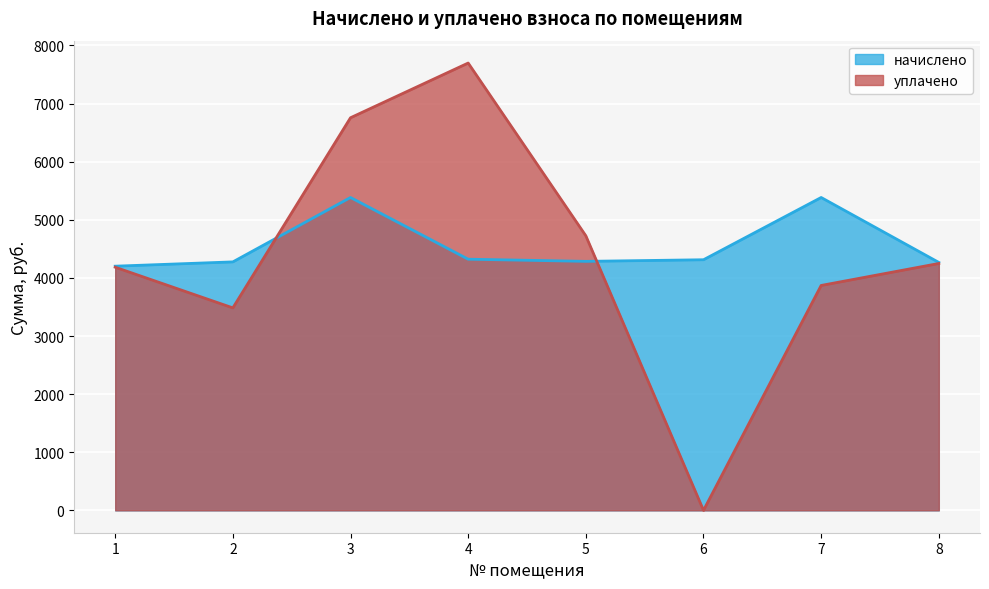

At which label is уплачено closest to 3848?

7